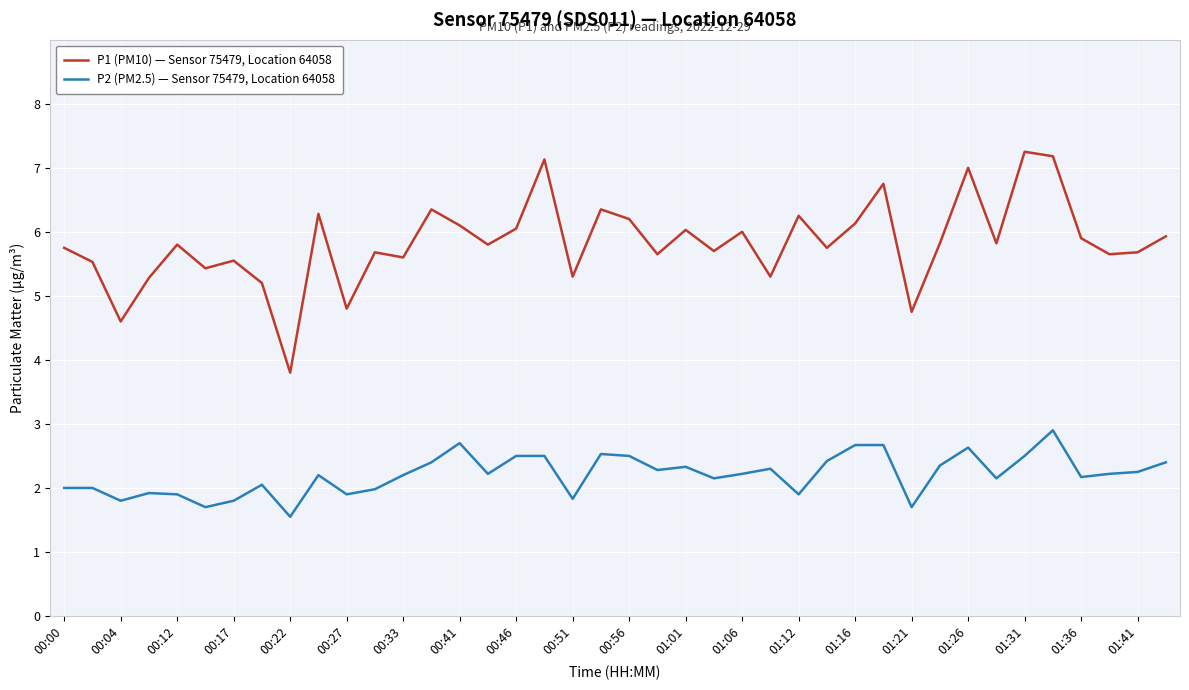

True or false: P1 (PM10) — Sensor 75479, Location 64058 and P2 (PM2.5) — Sensor 75479, Location 64058 intersect in this chart.

False